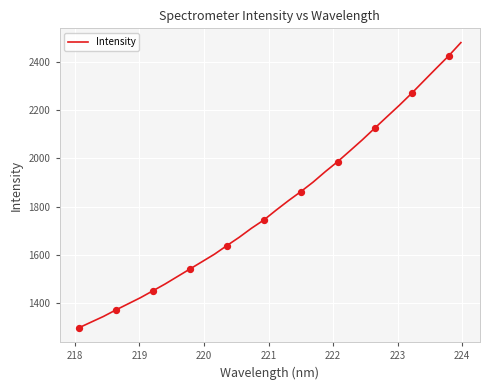

What is the greatest value displayed?

2479.3